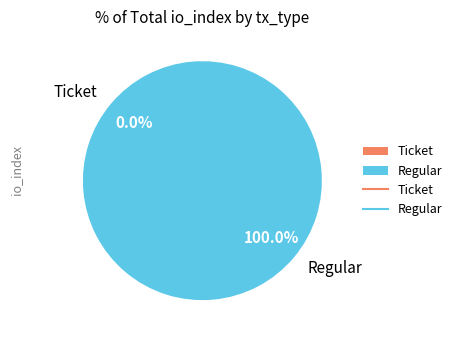

To the nearest percent, what portion does Regular represent?

100%